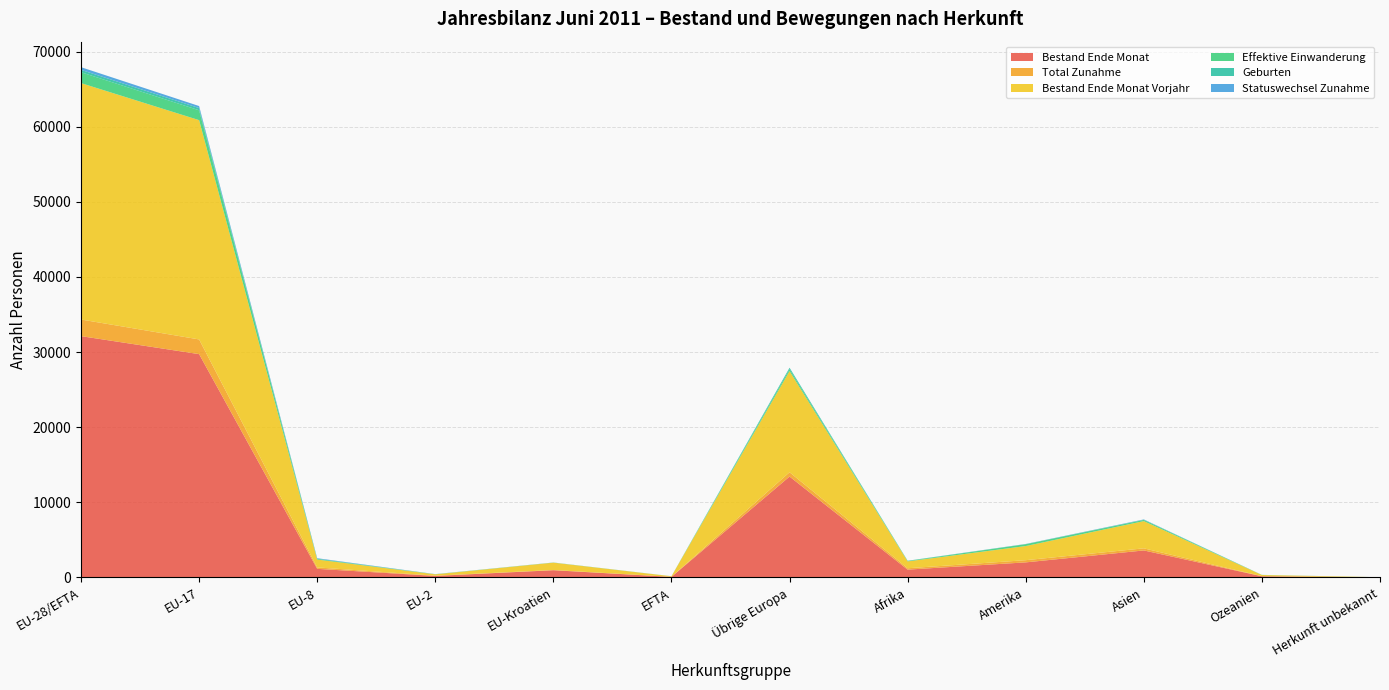

Reading left to right, list all the values displayed in this chart.

Bestand Ende Monat: 32119	29724	1148	206	964	77	13431	1044	2008	3597	158	15
Total Zunahme: 2213	1956	190	32	26	9	570	180	291	279	17	4
Bestand Ende Monat Vorjahr: 31464	29186	1045	180	979	74	13458	914	1885	3624	152	14
Effektive Einwanderung: 1445	1311	96	17	14	7	248	60	240	153	15	1
Geburten: 316	294	11	2	8	1	201	23	20	37	1	1
Statuswechsel Zunahme: 357	271	72	11	2	1	6	6	17	36	1	0